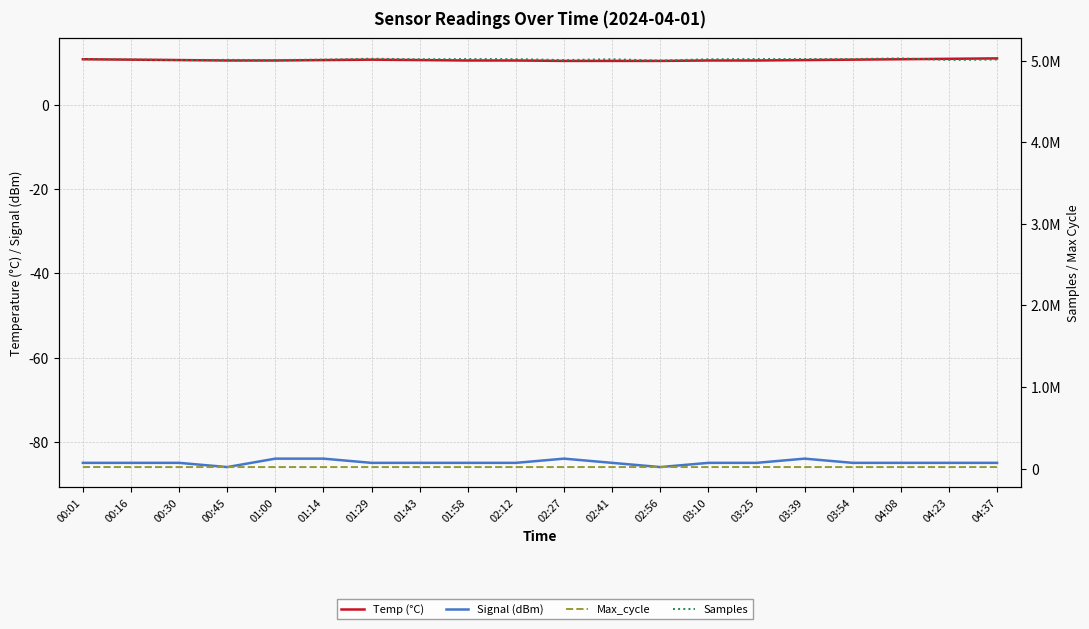

At 02:27, list the series in order from smallest to largest.

Signal (dBm), Temp (°C), Max_cycle, Samples